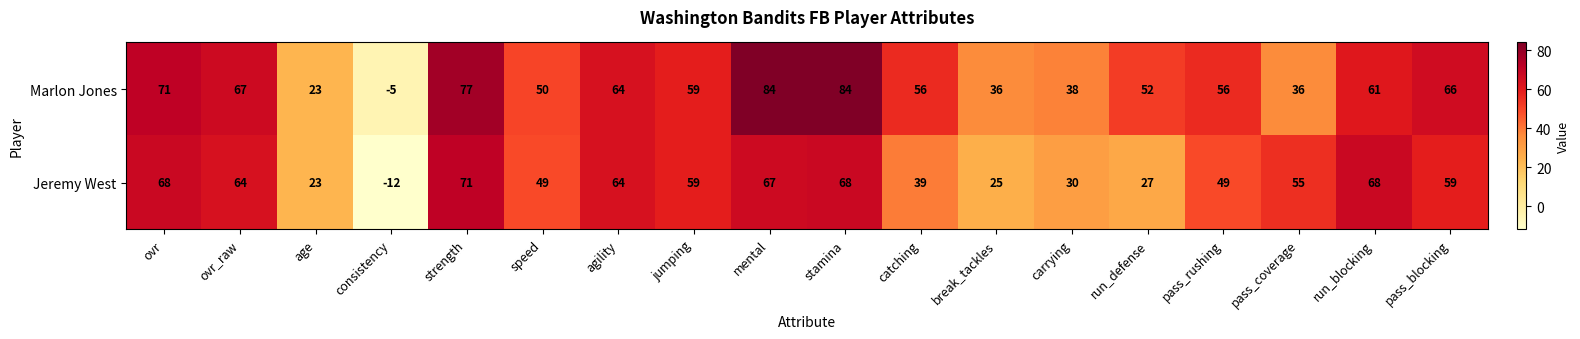

What is the greatest value displayed?

84